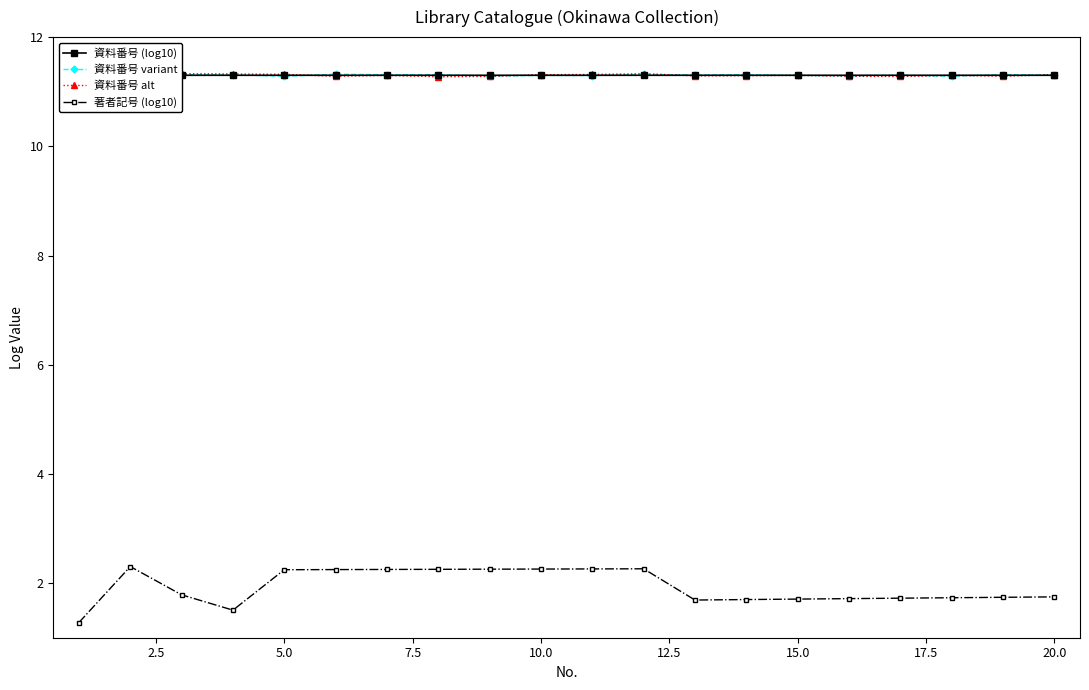

True or false: 資料番号 variant and 著者記号 (log10) intersect in this chart.

False